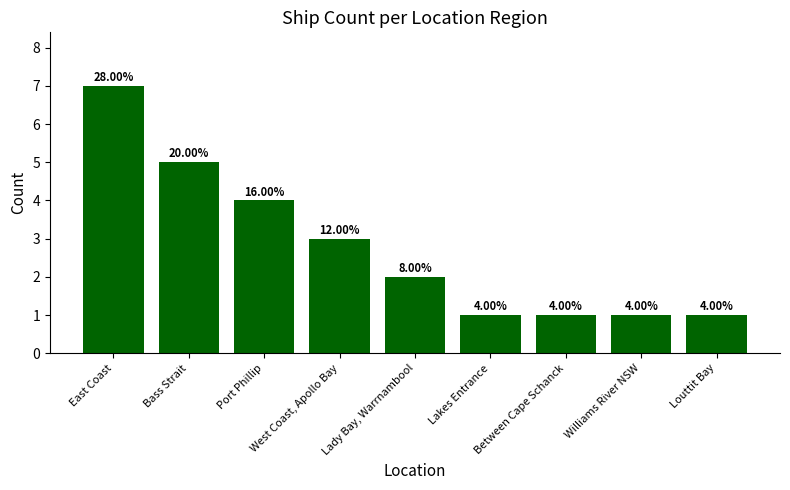

How many bars are there in total?

9